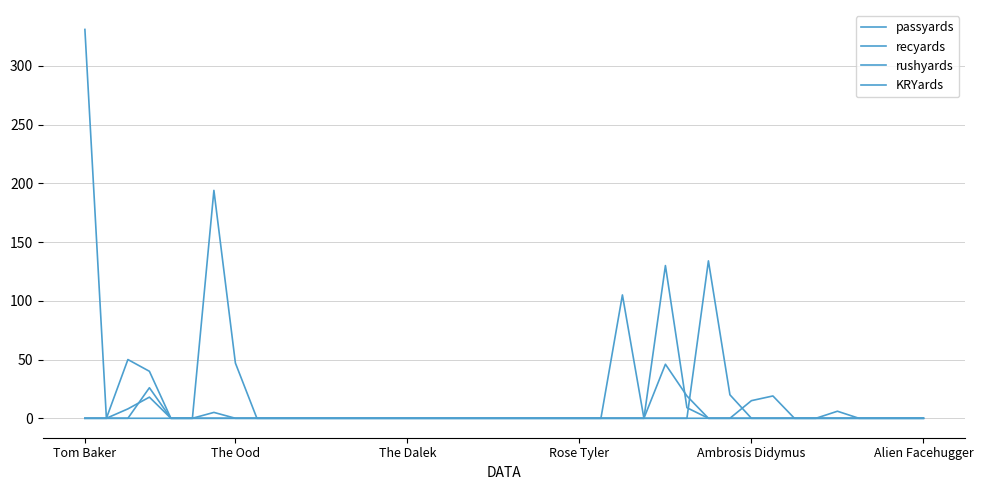

What is the value of the recyards point at the 36th from the left?

6